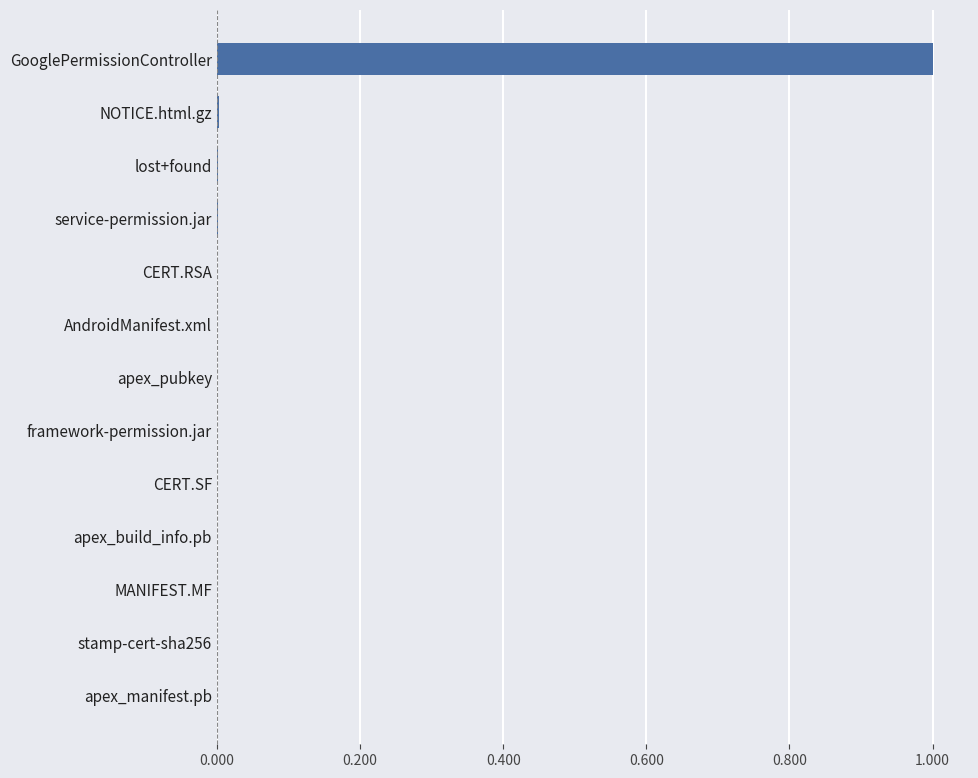

What is the sum of all values?

1.0